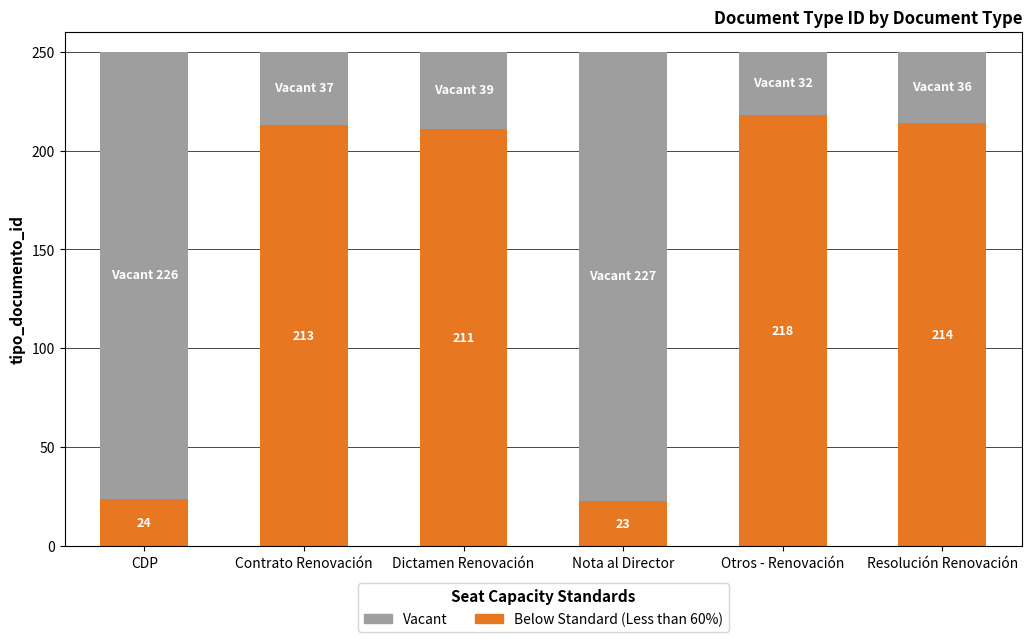

At which label does Below Standard (Less than 60%) reach its peak?

Otros - Renovación